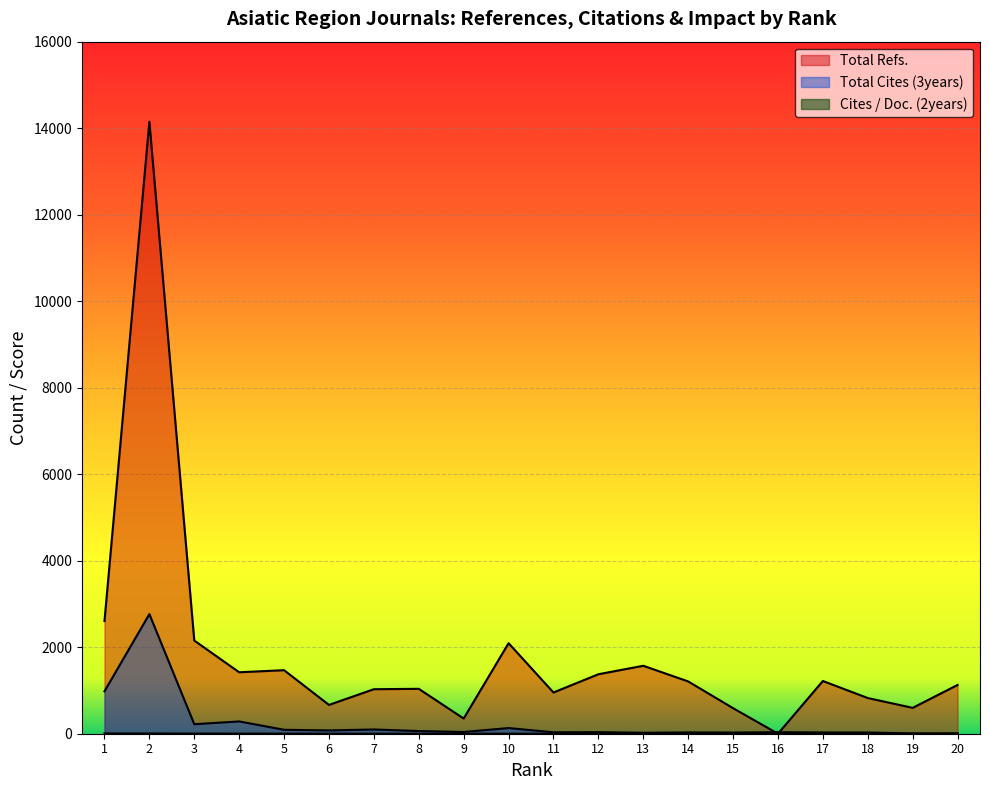

At which label does Total Cites (3years) reach its peak?

2